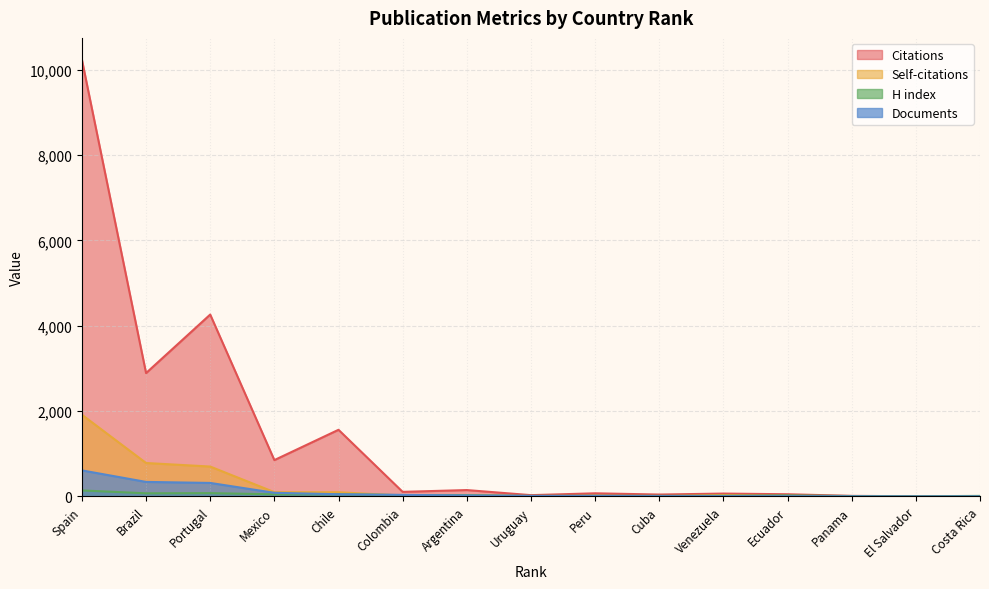

What is the greatest value displayed?

10231